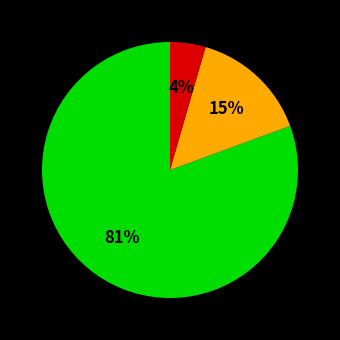

Is there any slice that represents more than half of the pie?

Yes